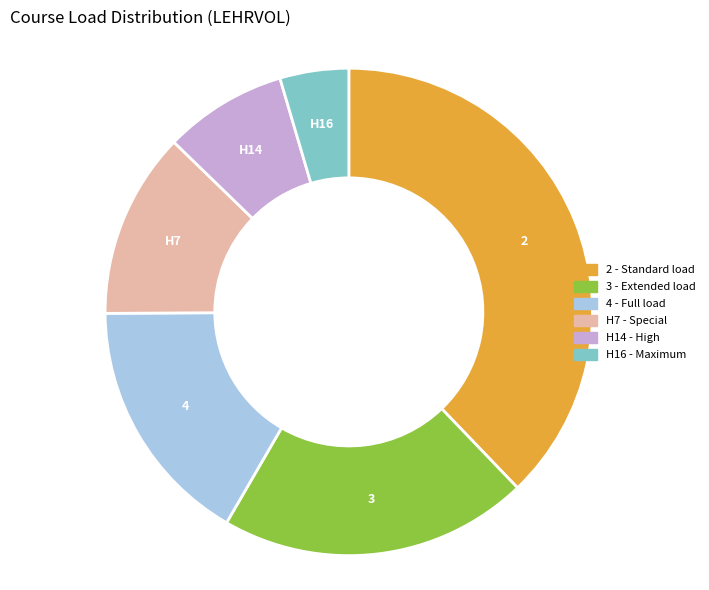

Does any single category account for the majority?

No